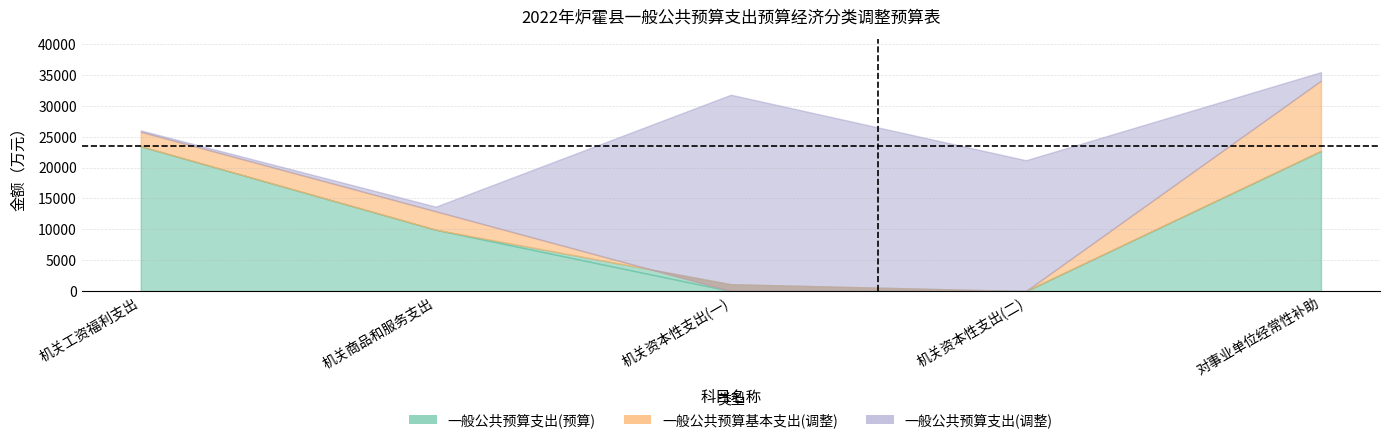

In 一般公共预算支出(调整), how many points are higher than both neighbors (excluding endpoints)?

1